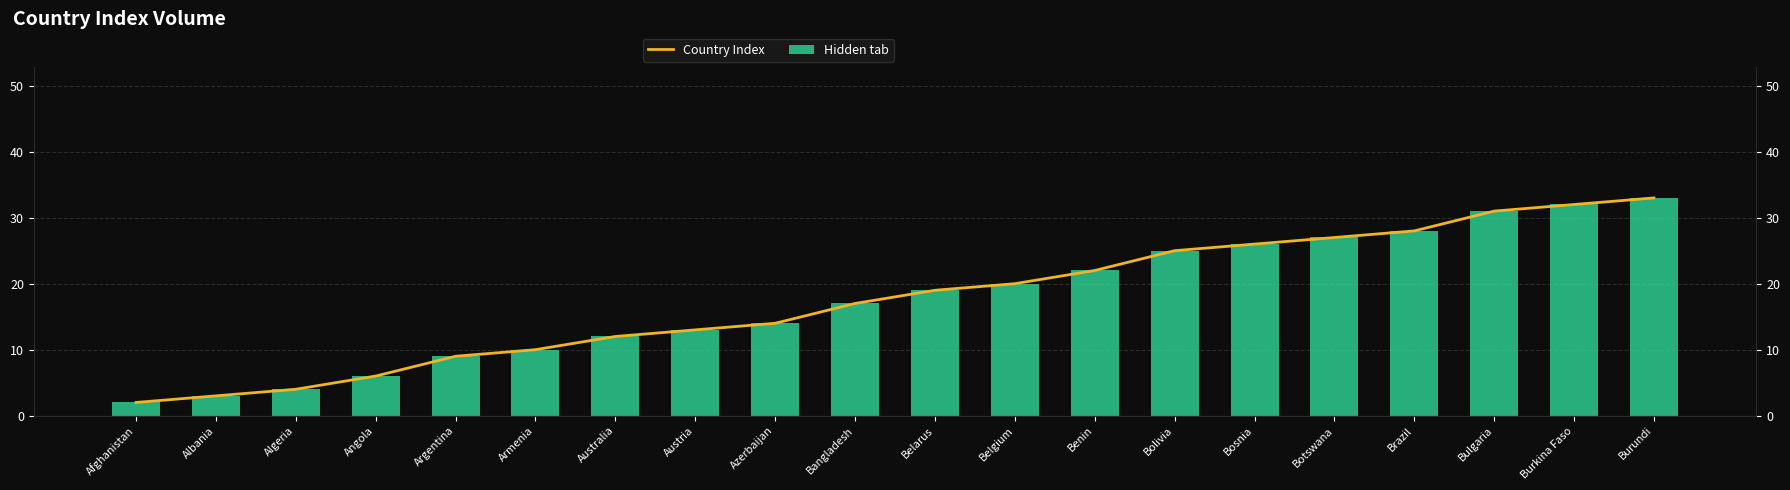

Rank the series at Algeria from lowest to highest value.

Hidden tab, Country Index